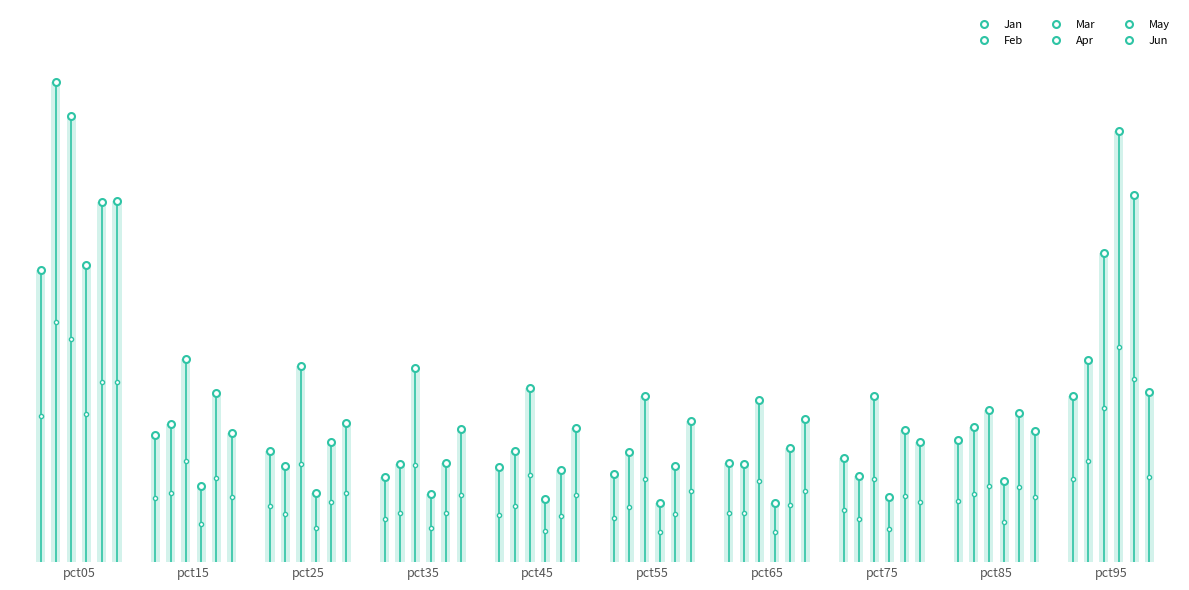

How many lines are shown in the chart?

6